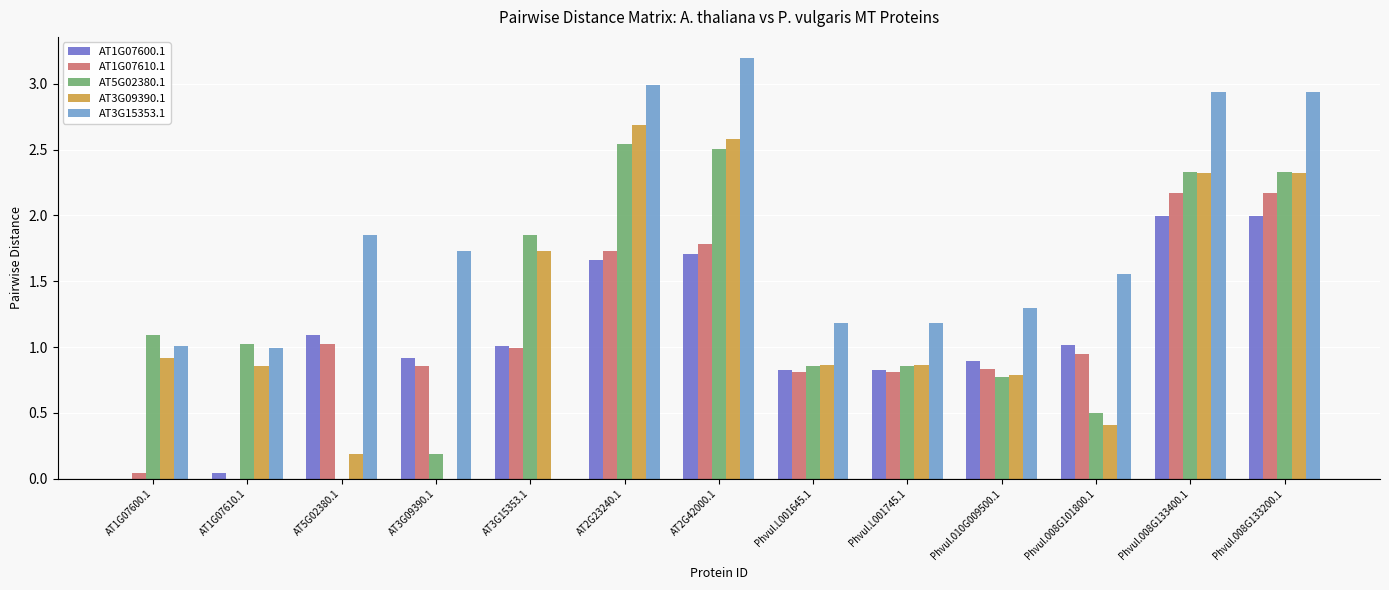

Is the value of AT5G02380.1 at AT1G07610.1 greater than the value of AT1G07610.1 at Phvul.008G133200.1?

No